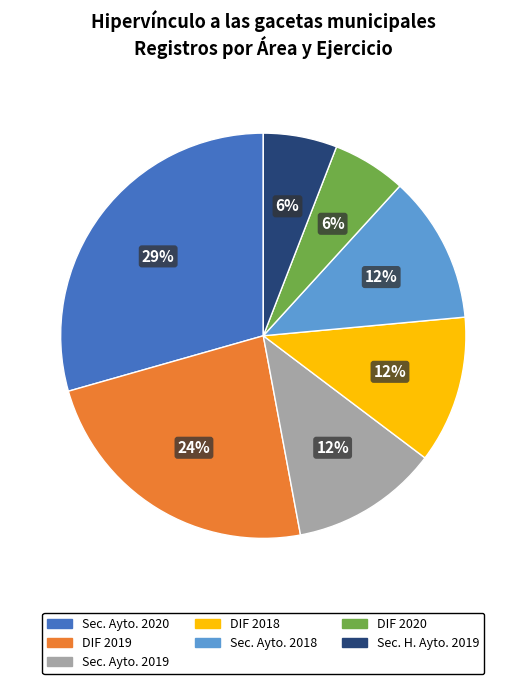

Is the sum of DIF 2018 and Sec. Ayto. 2020 greater than half?

No